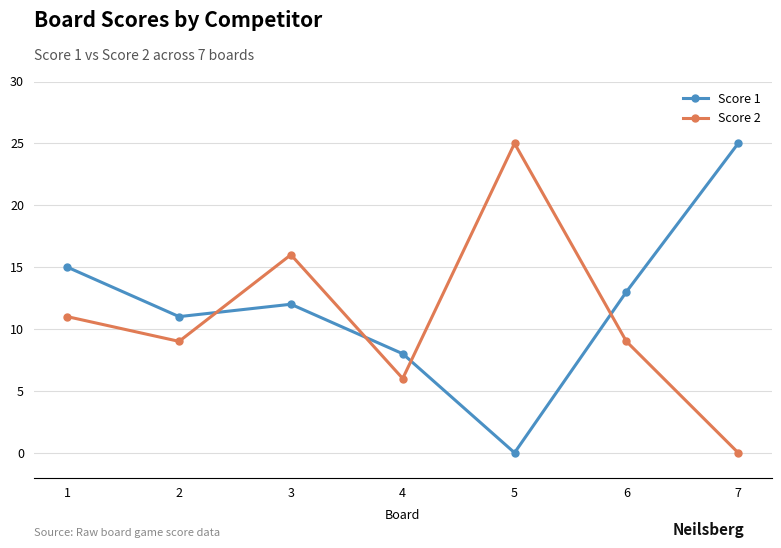

Which series has the largest total across all categories?

Score 1